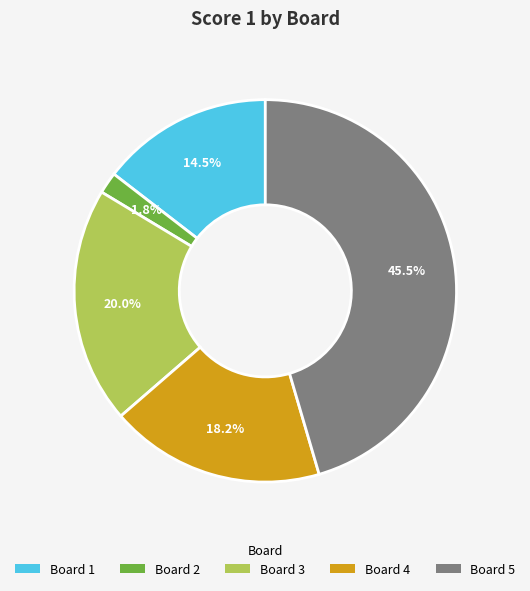

How many slices are in this pie chart?

5